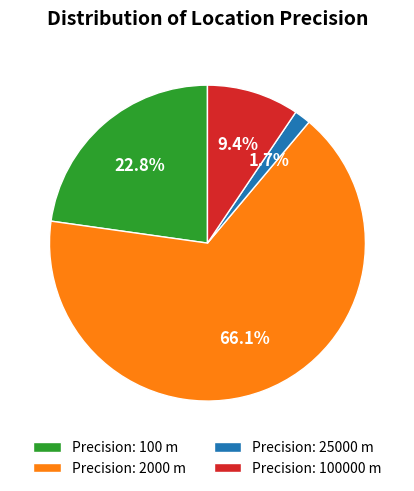

What percentage is NOT represented by Precision: 2000 m?

33.9%